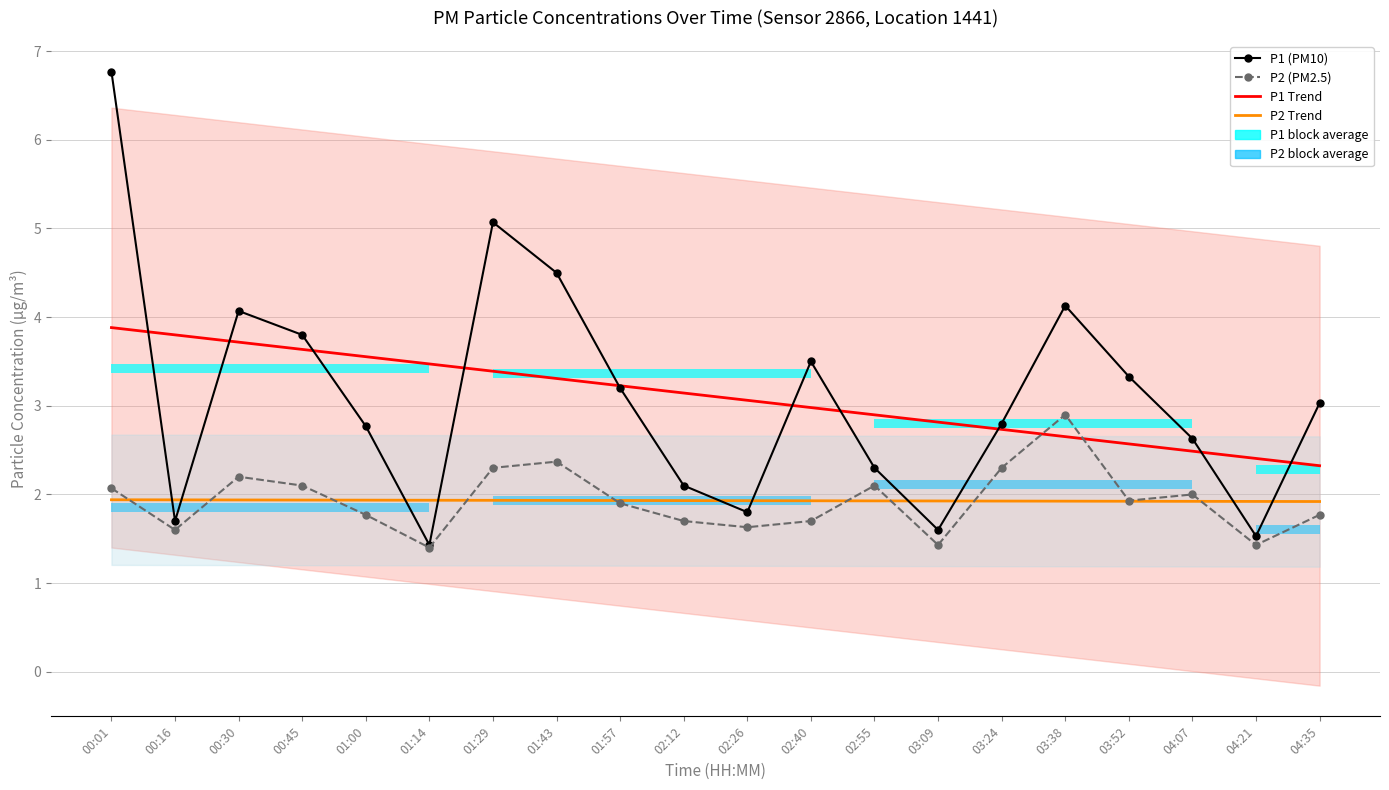

Which has a higher value, 02:26 or 00:01?

00:01